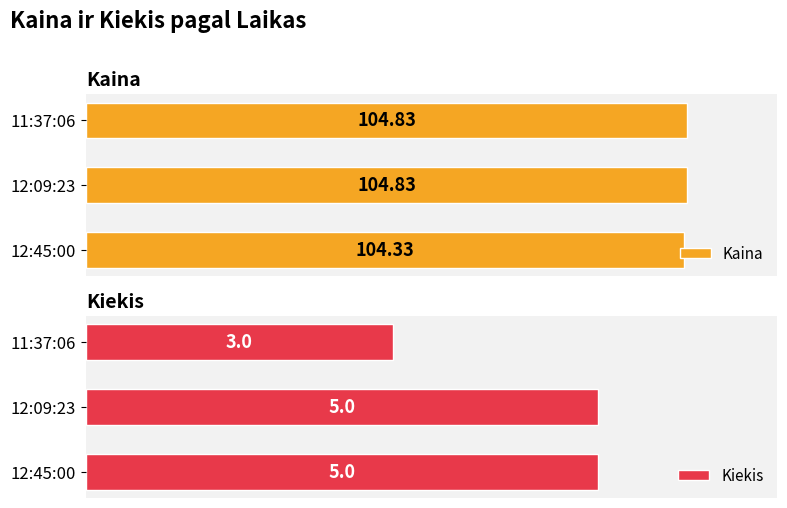

What is the maximum value for Kiekis?

5.0